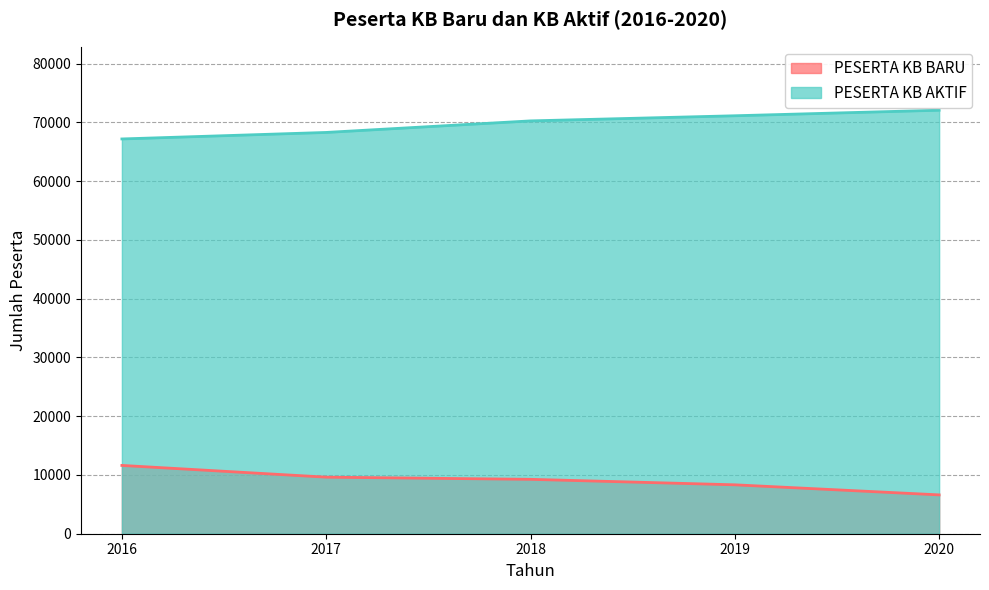

What is the difference between the highest and lowest values at 2019?

62794